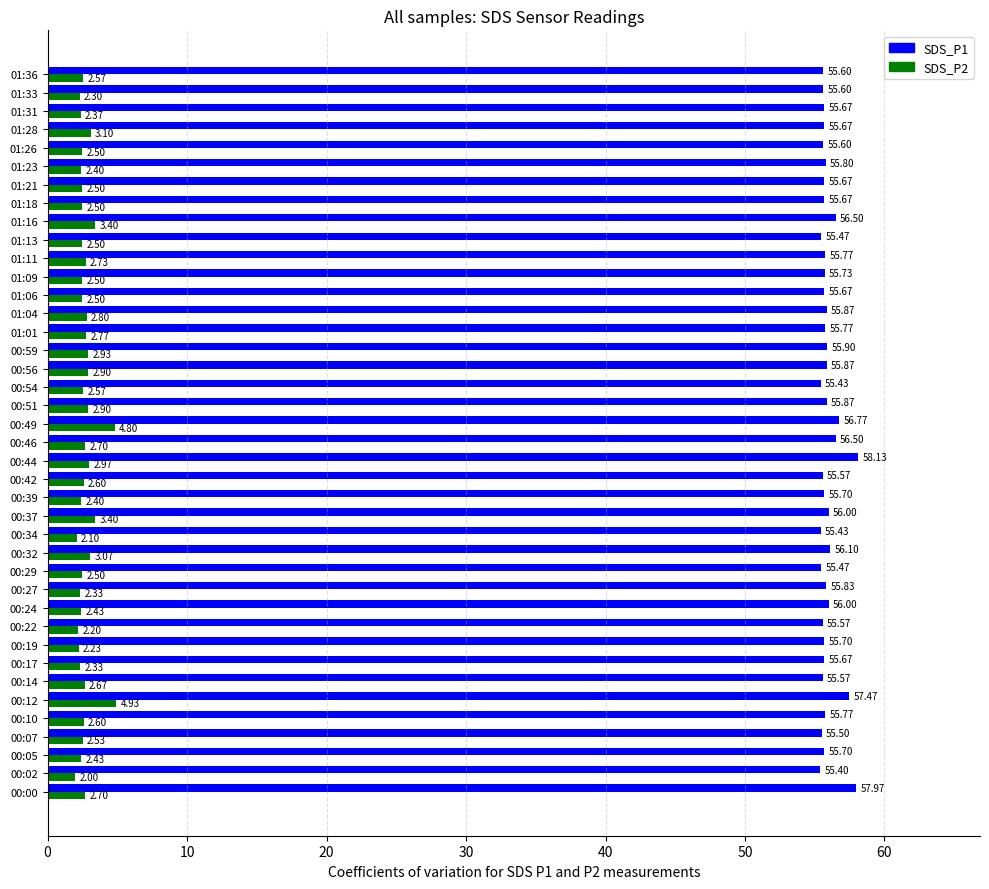

Count the number of data series in this chart.

2